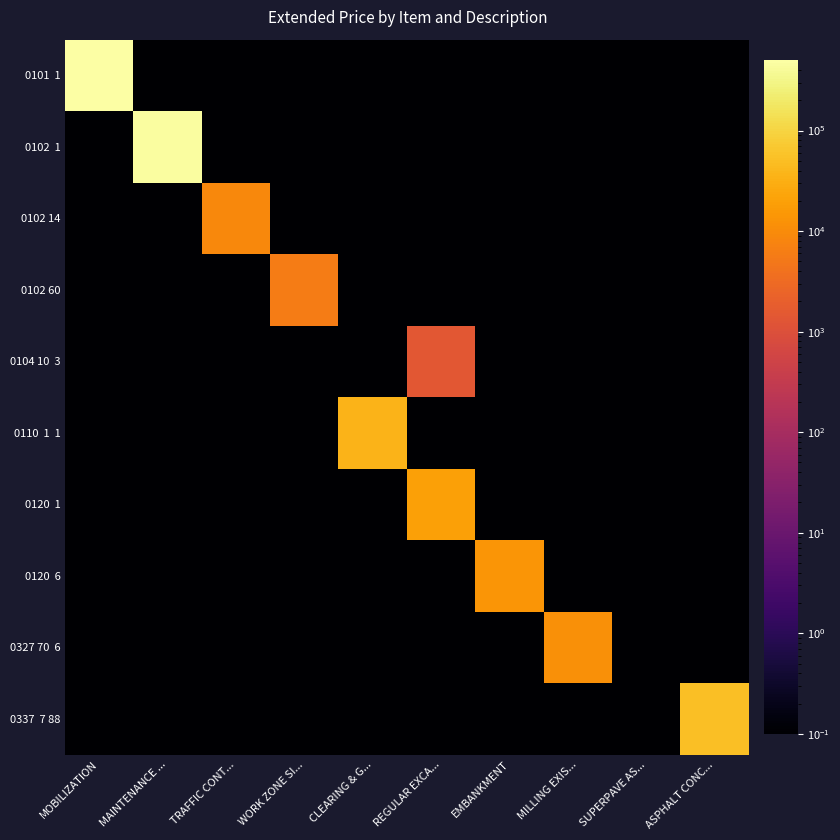

What is the maximum value shown in the chart?

499151.3